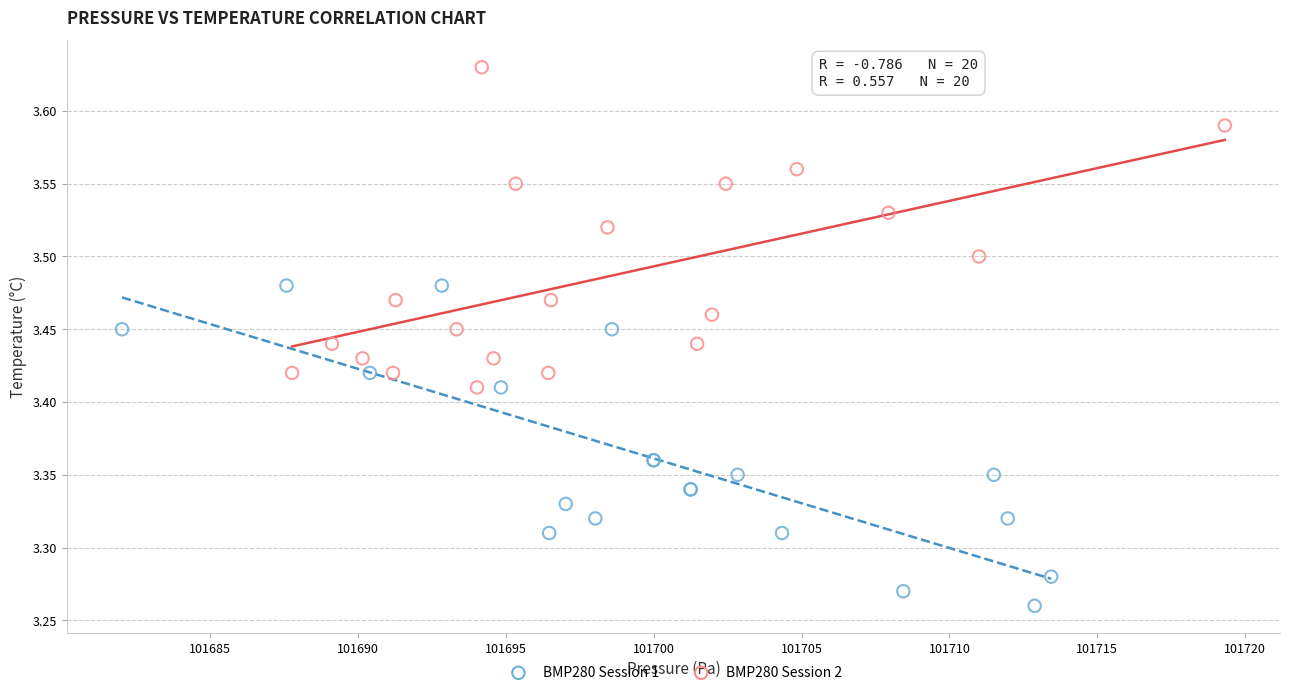

Which series reaches the maximum Y coordinate?

BMP280 Session 2